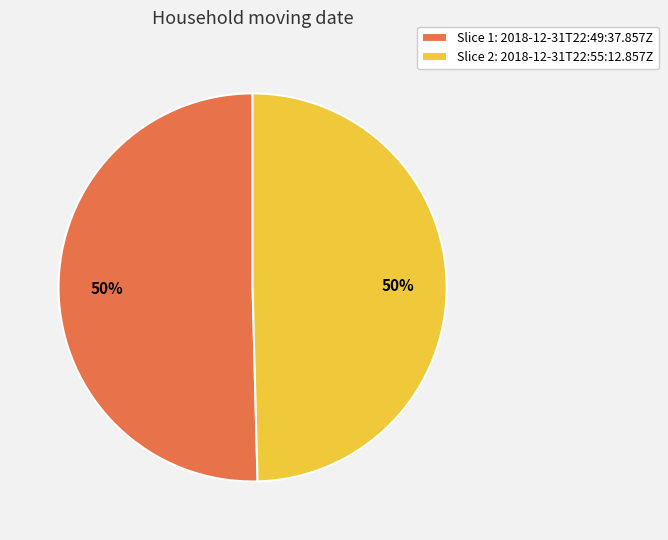

To the nearest percent, what is the average slice percentage?

50%